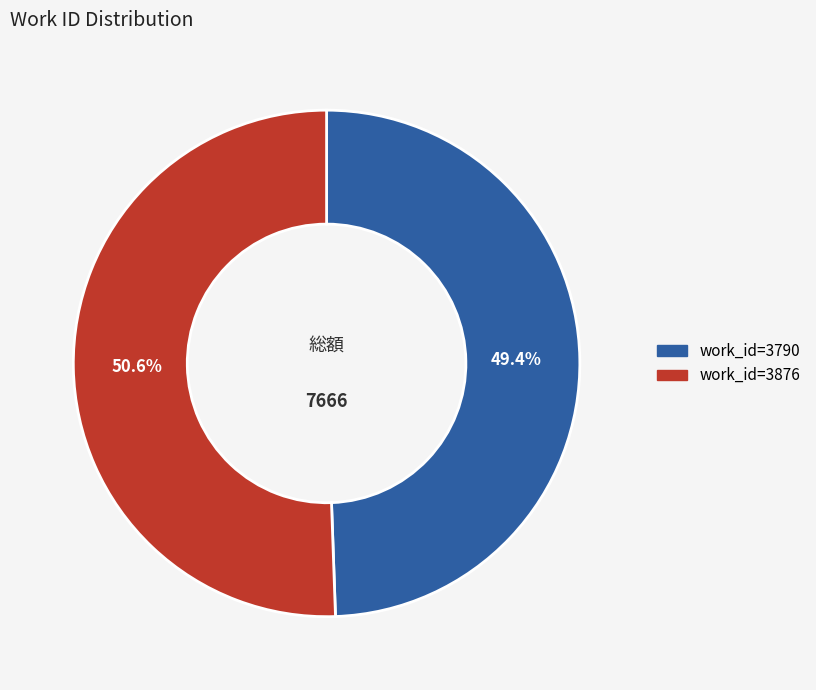

Which slice is the smallest?

work_id=3790